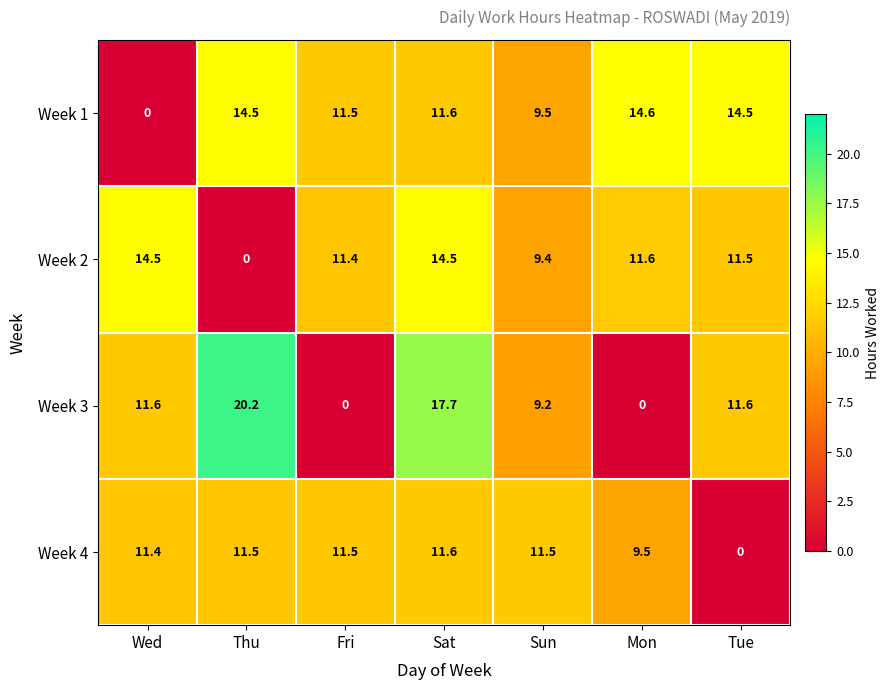

How many values in Week 1 are above zero?

6